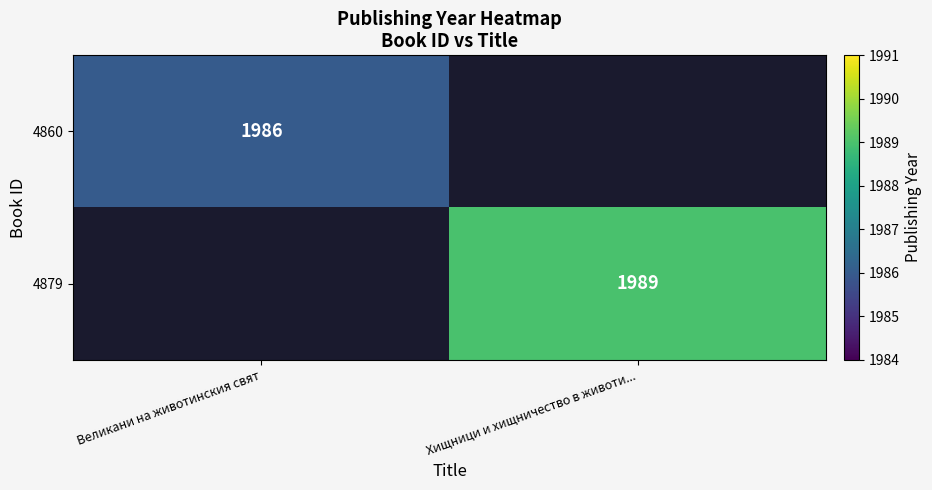

True or false: 4879 has a value of 805.0 at Хищници и хищничество в животи....

False